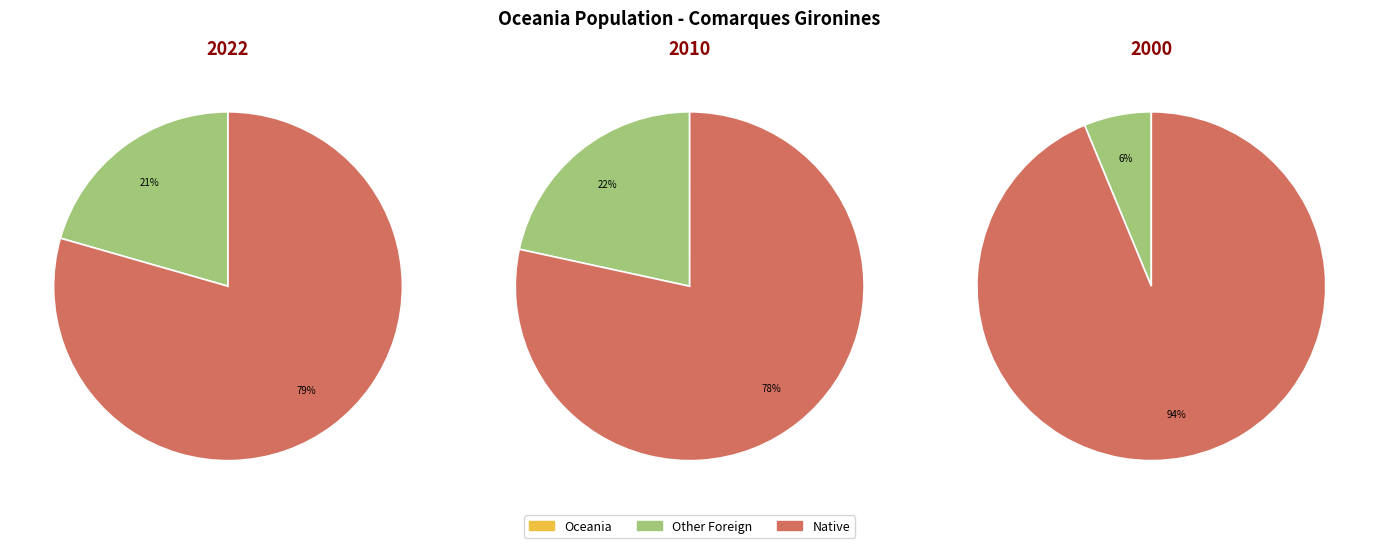

True or false: 2007 accounts for 1% of the total.

False